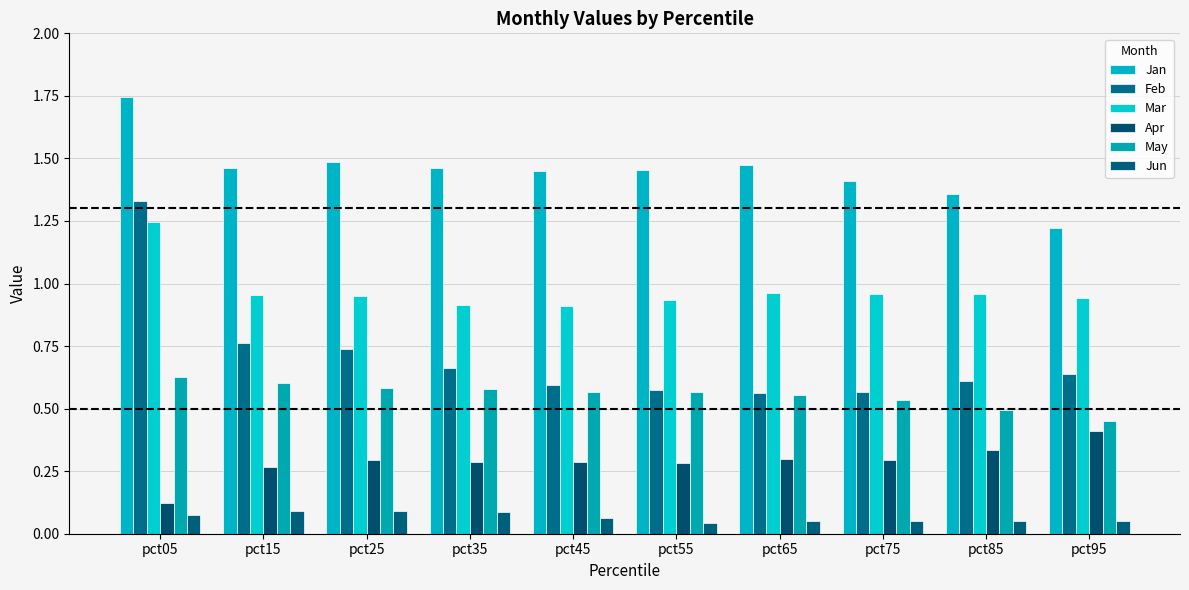

How many categories are shown in the chart?

10